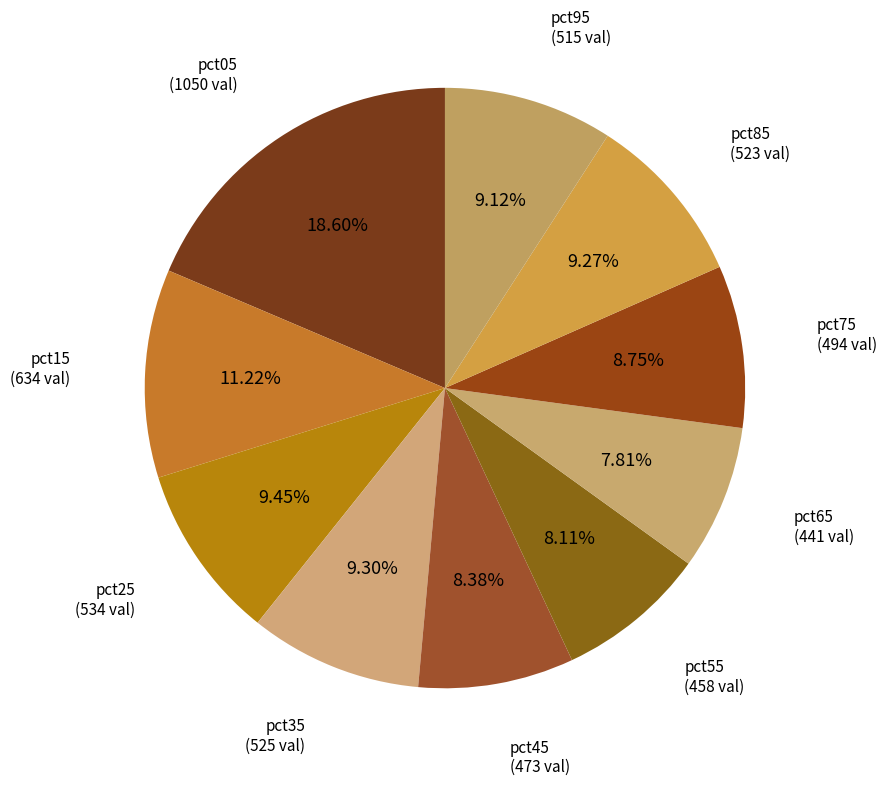

Count the number of slices in the pie.

10